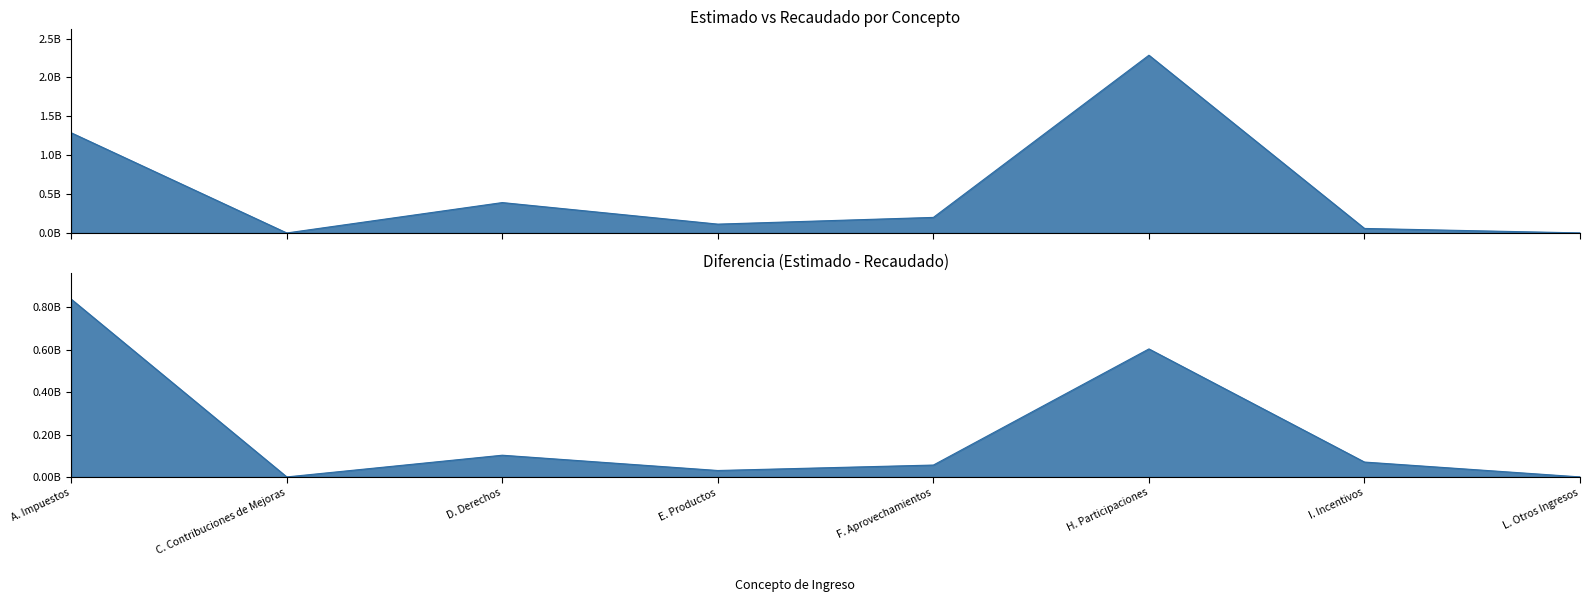

True or false: Estimado has a value of 70357118.0 at E. Productos.

False